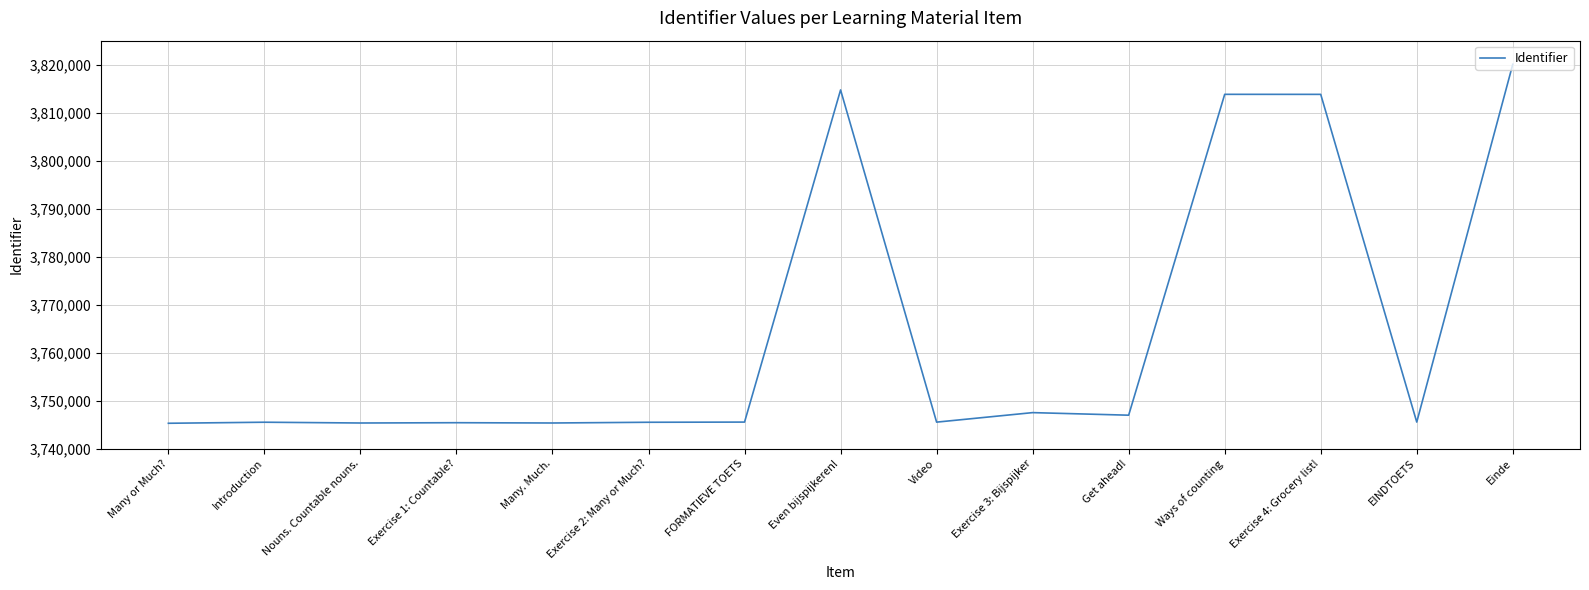

What is the smallest value displayed?

3745267